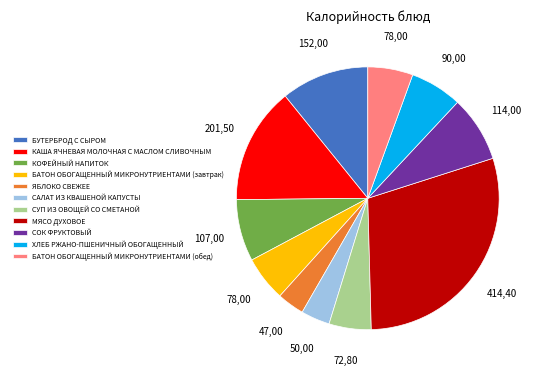

Which category has the biggest portion of the pie?

МЯСО ДУХОВОЕ